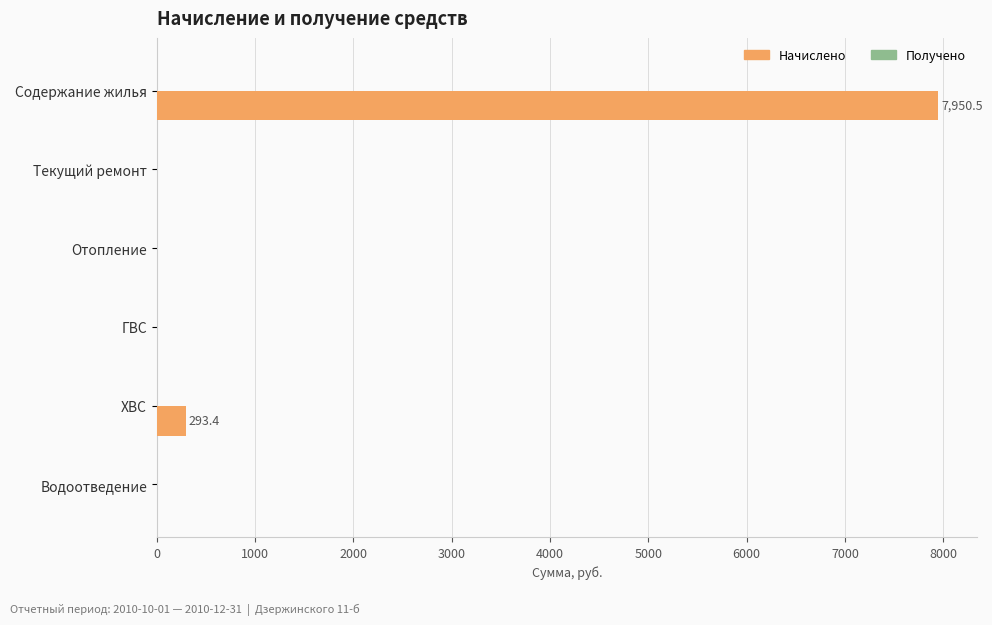

Reading top to bottom, list all the values displayed in this chart.

Содержание жилья=7950.5	Текущий ремонт=0.0	Отопление=0.0	ГВС=0.0	ХВС=293.4	Водоотведение=0.0